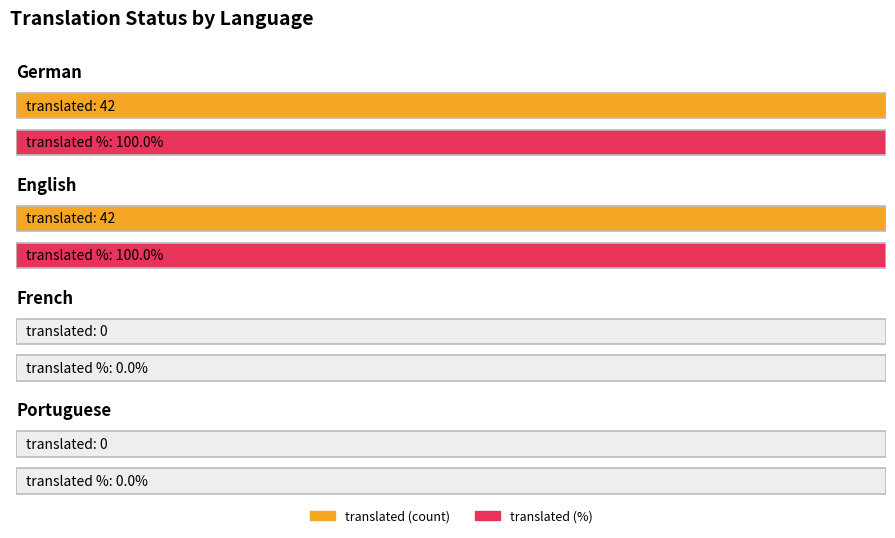

Reading right to left, list all the values displayed in this chart.

translated: Portuguese=0	French=0	English=42	German=42
translated_percent: Portuguese=0	French=0	English=100	German=100